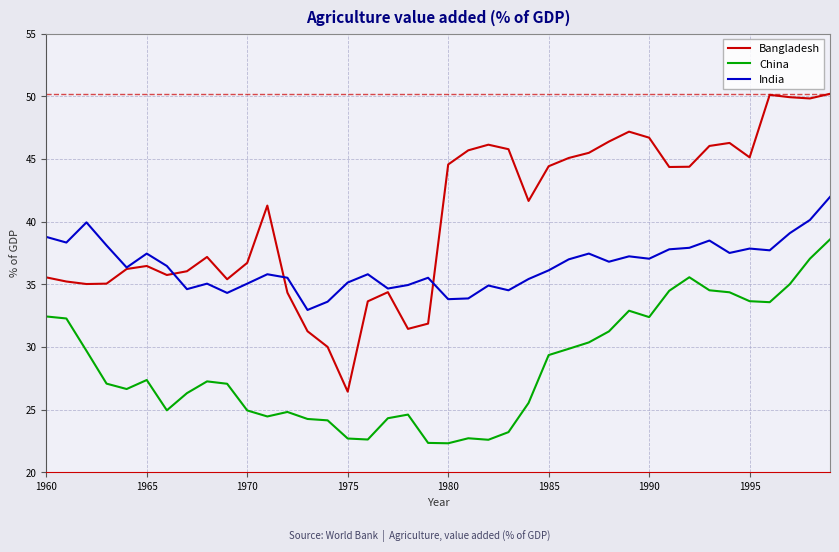

True or false: China and Bangladesh intersect in this chart.

False